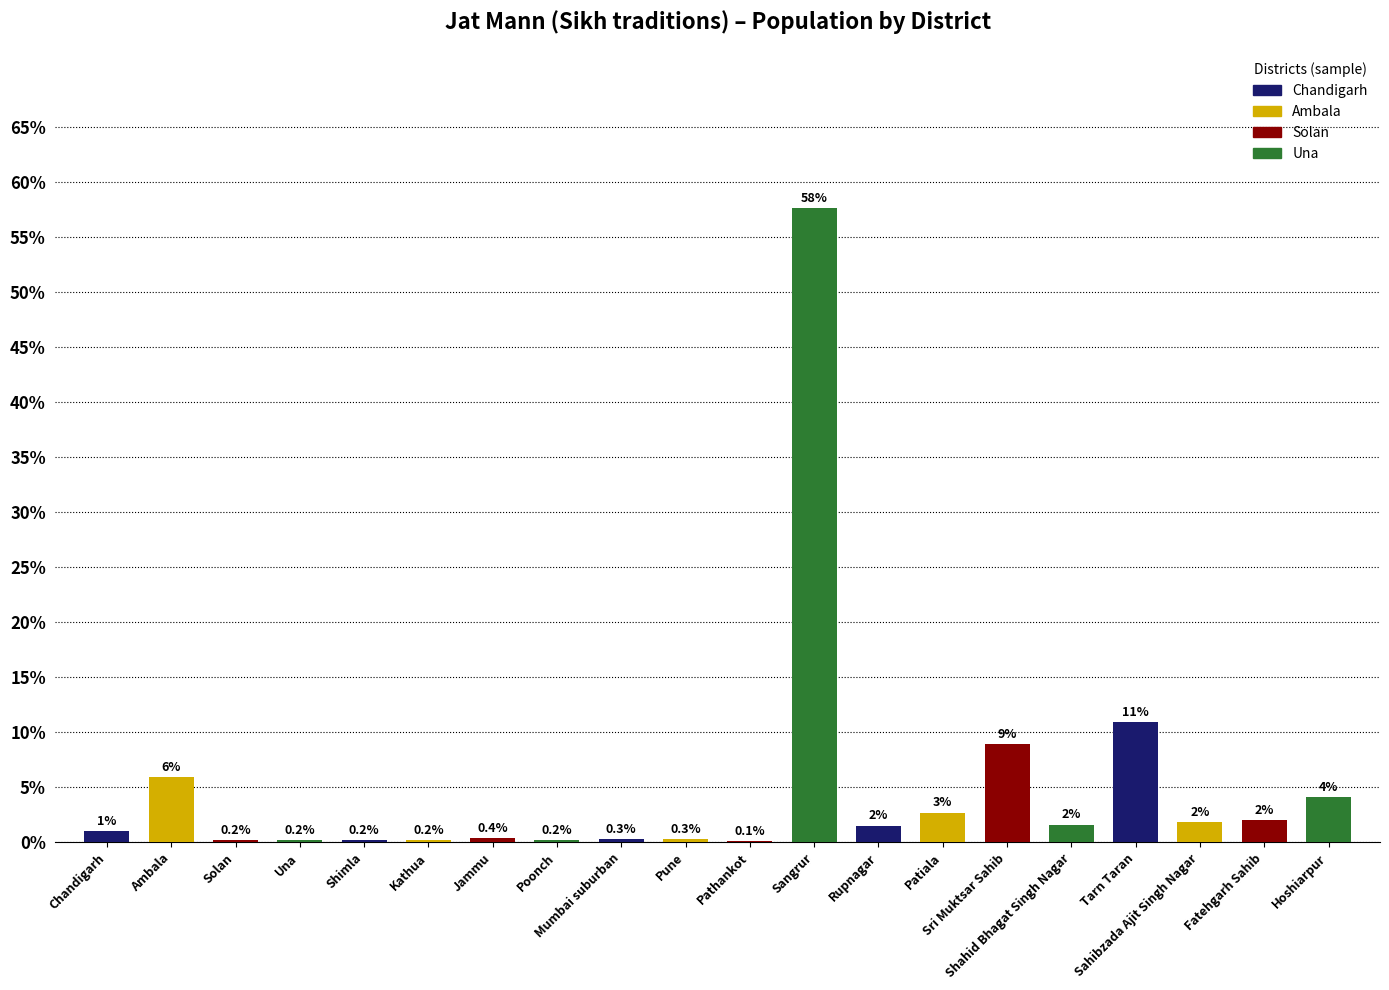

Reading left to right, transcribe all the data shown in this chart.

1.0	5.9	0.2	0.2	0.2	0.2	0.4	0.2	0.3	0.3	0.1	57.6	1.5	2.7	8.9	1.6	10.9	1.8	2.0	4.1